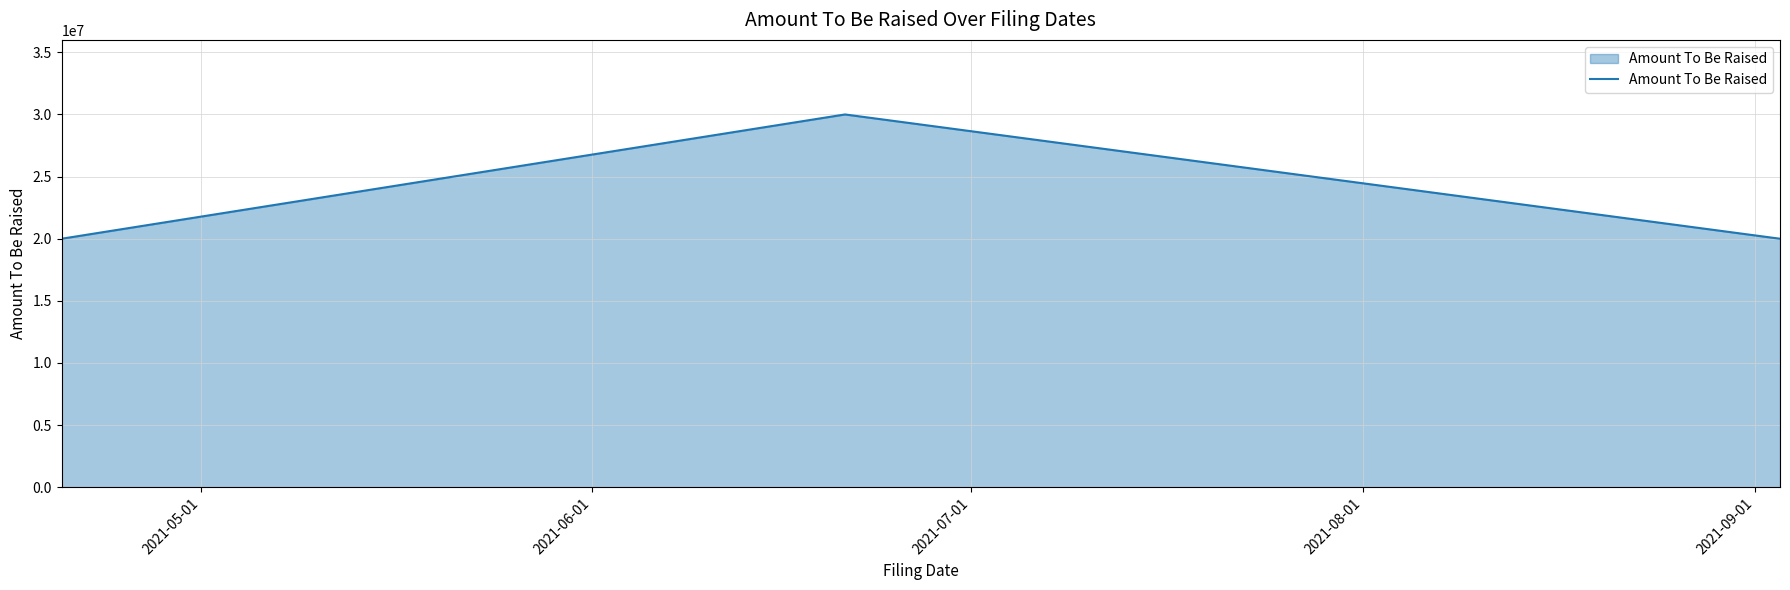

What is the greatest value displayed?

30000000